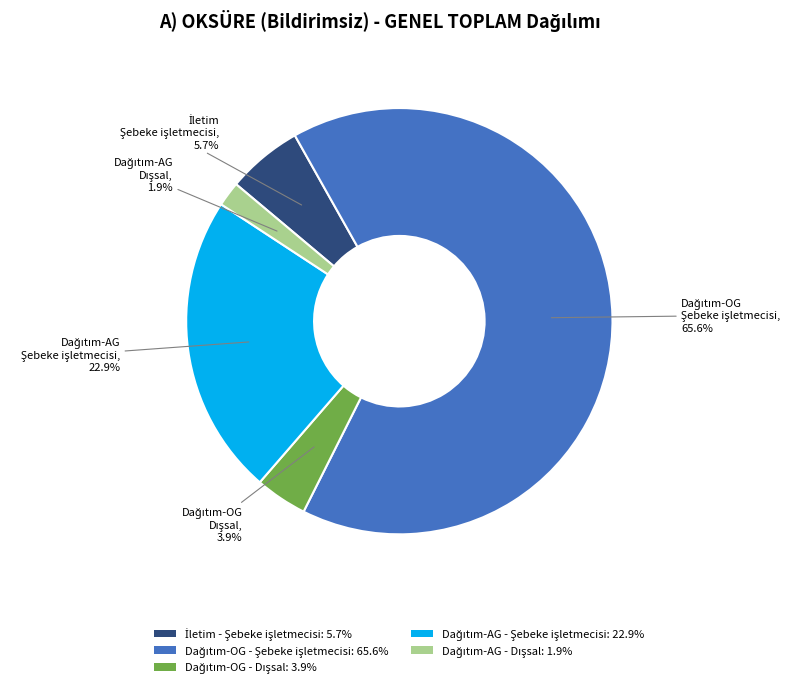

Does any single category account for the majority?

Yes